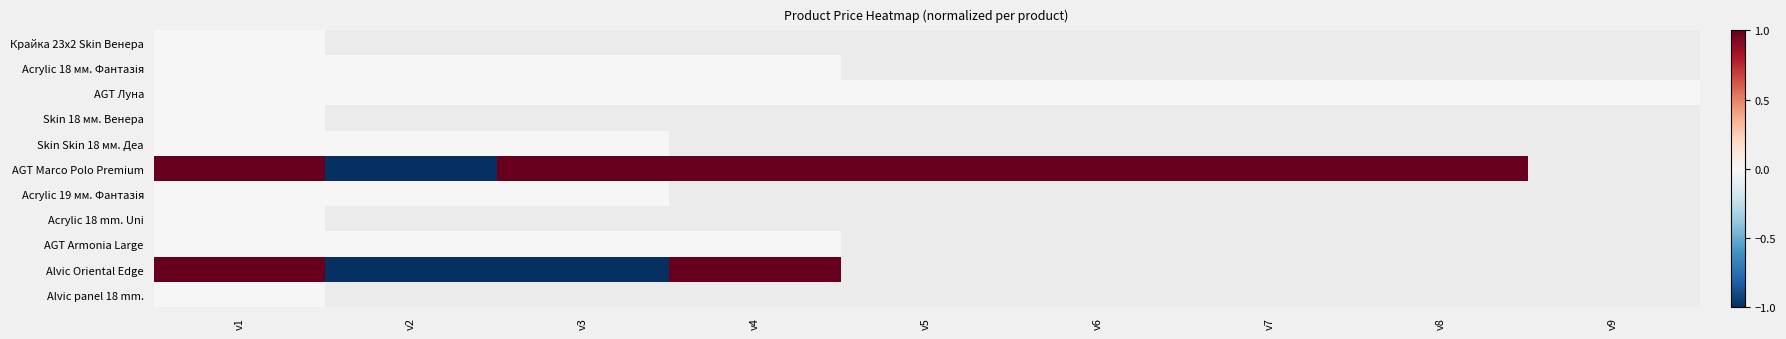

At which label is Acrylic 18 мм. Фантазія closest to 0?

v1